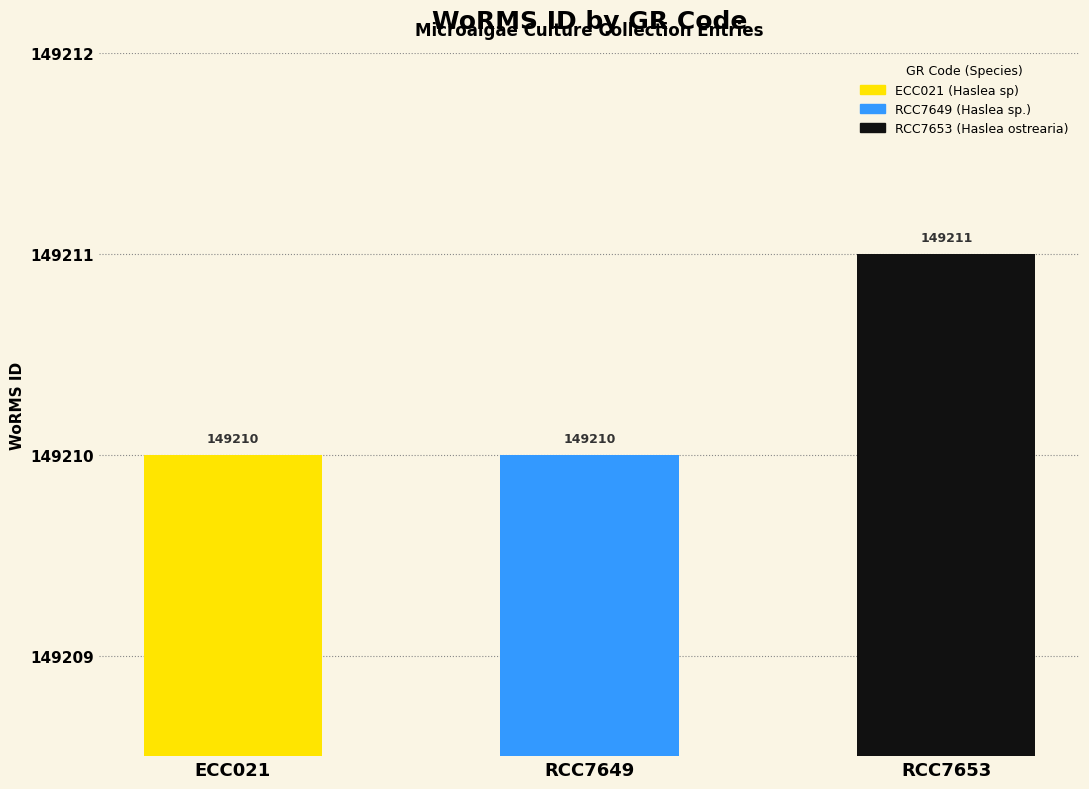

Does the chart contain any negative values?

No